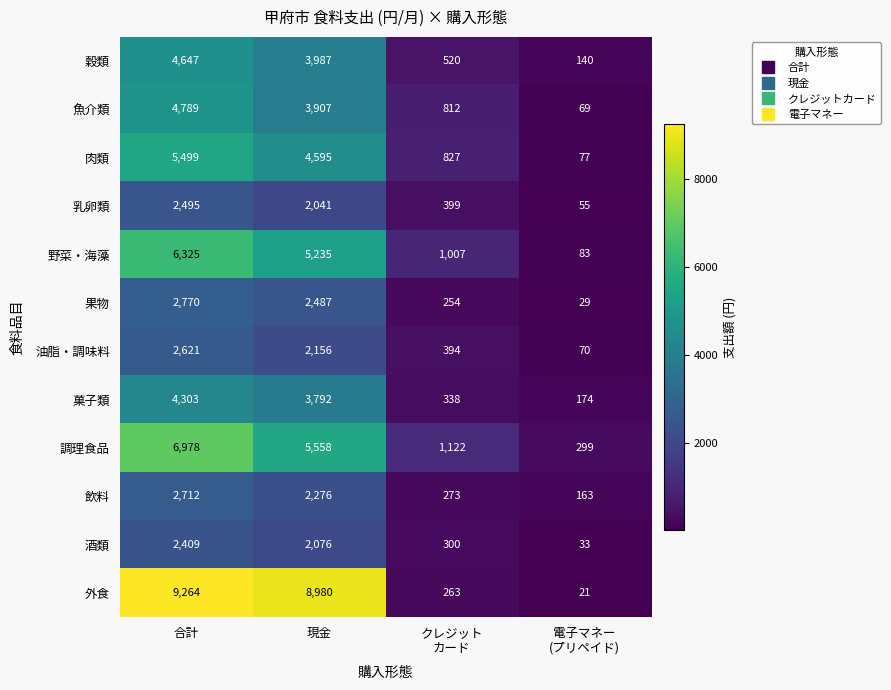

Count the number of data series in this chart.

12